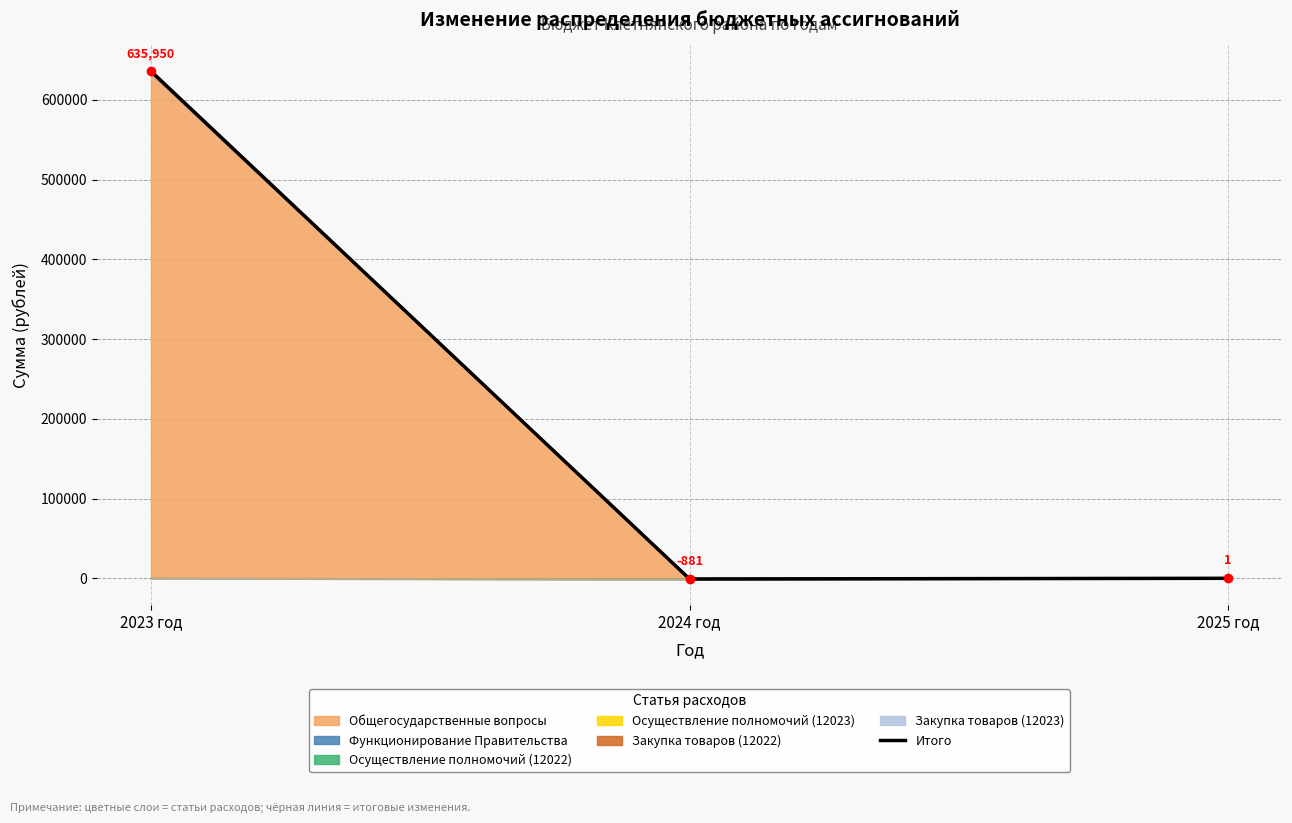

At which category does the chart reach its peak across all series?

2023 год